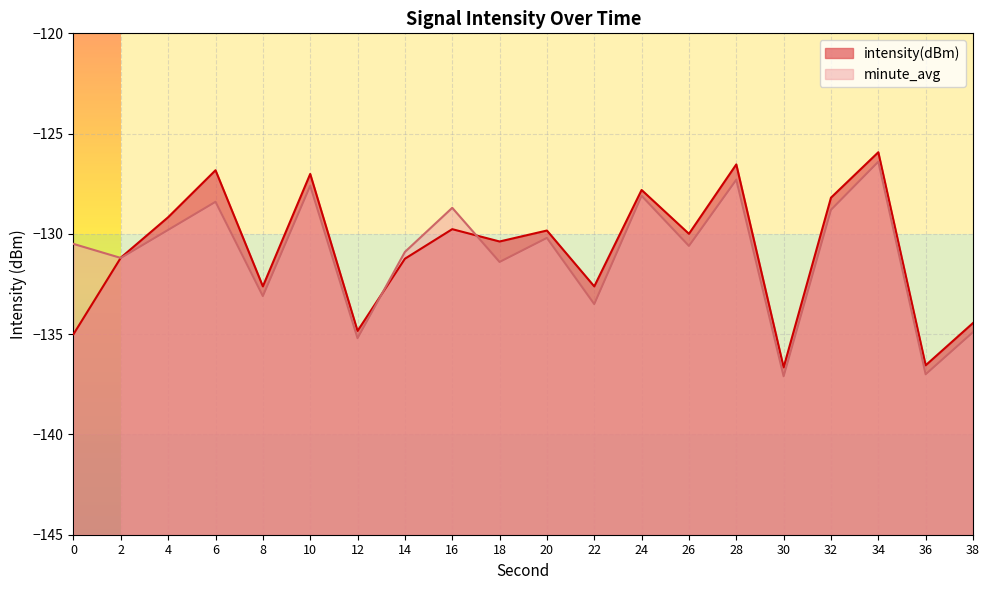

List the series in order of their peak value, lowest first.

minute_avg, intensity(dBm)